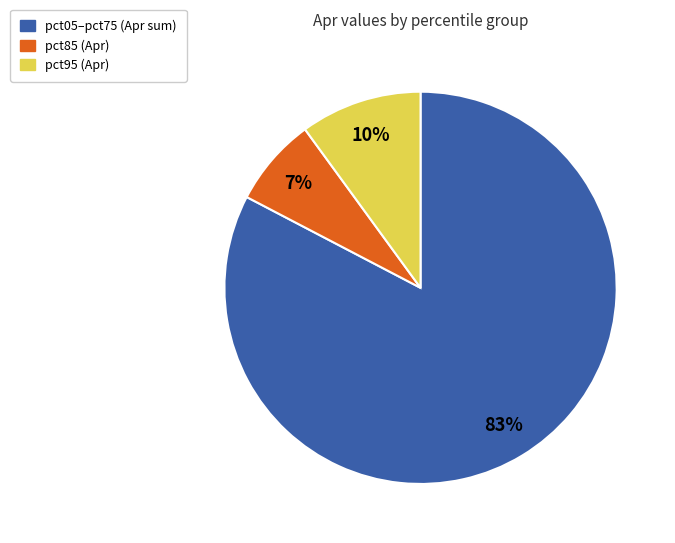

How many slices are in this pie chart?

3